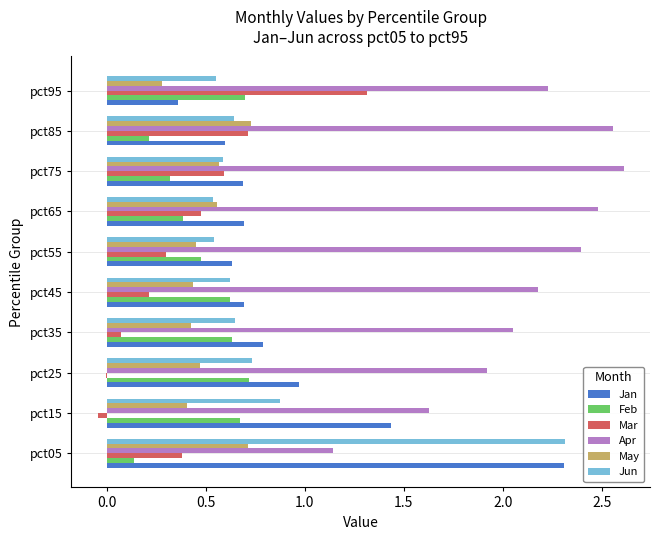

Is it true that Apr equals 0.8 at pct95?

False